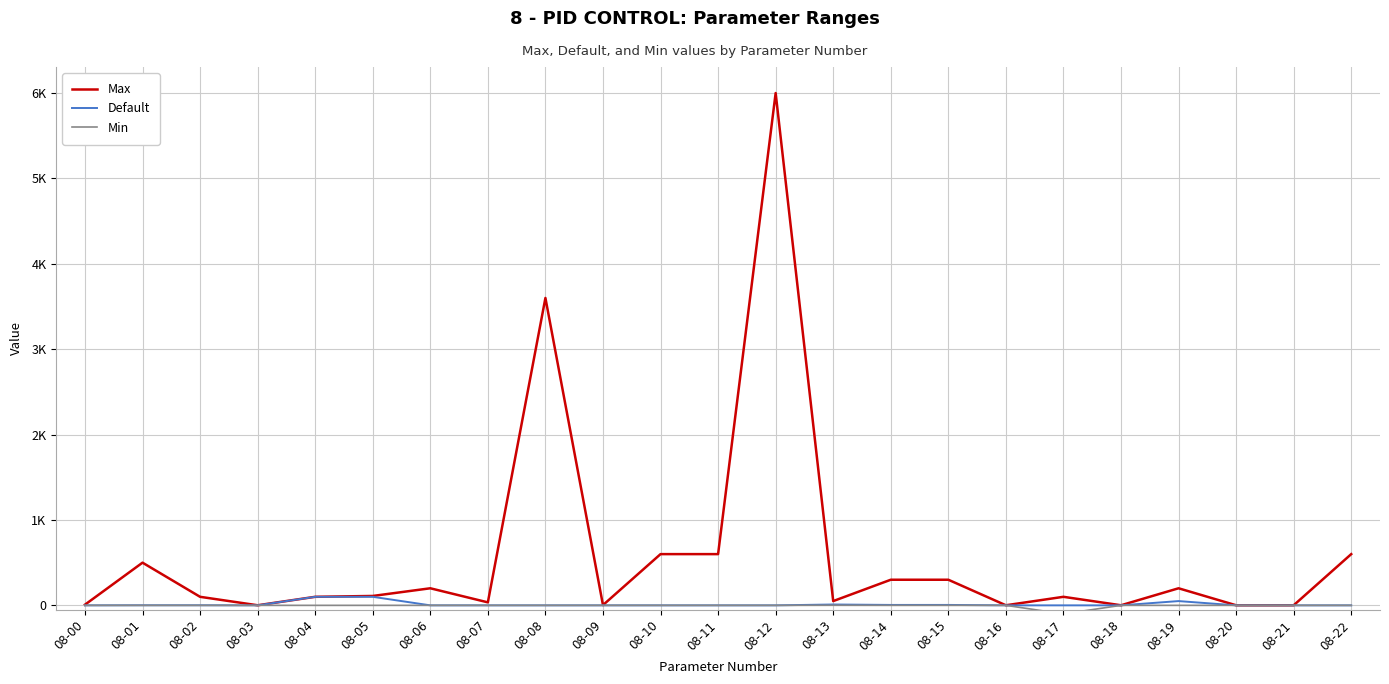

What is the sum of all Max values?

13411.0